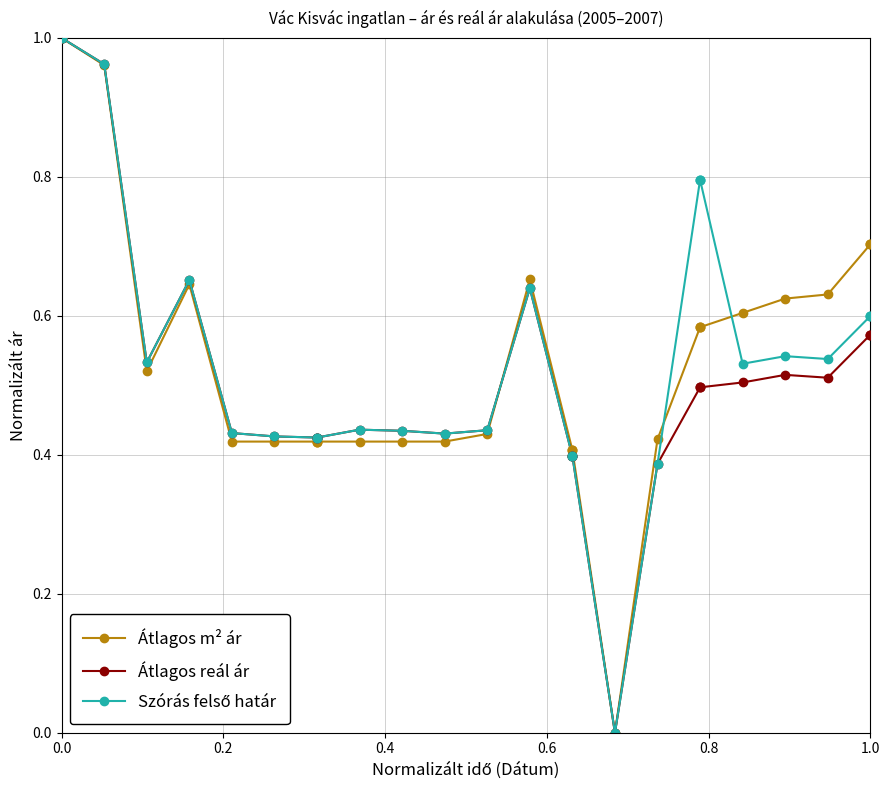

Which series has the largest total across all categories?

Átlagos m² ár